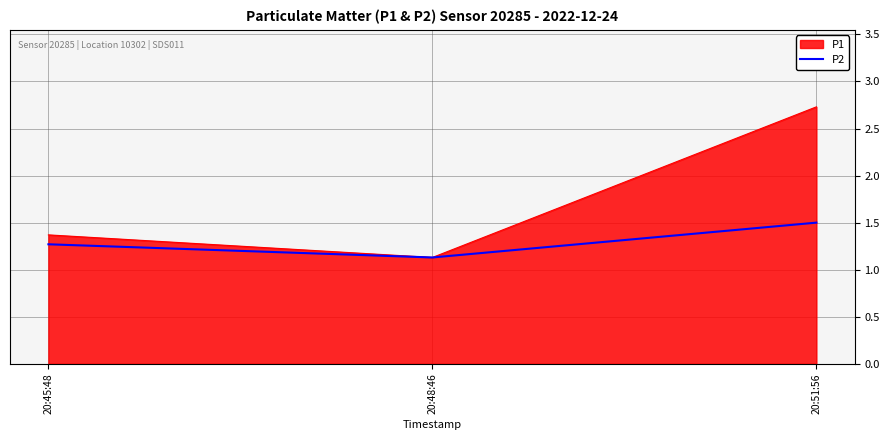

Does the chart have visible grid lines?

Yes